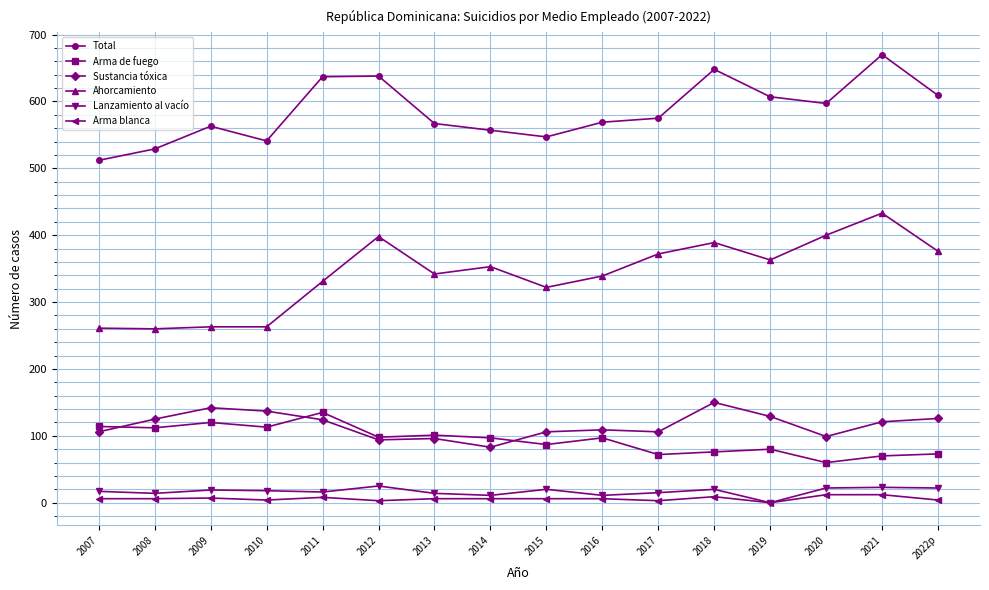

What are all the series names shown in the legend?

Total, Arma de fuego, Sustancia tóxica, Ahorcamiento, Lanzamiento al vacío, Arma blanca